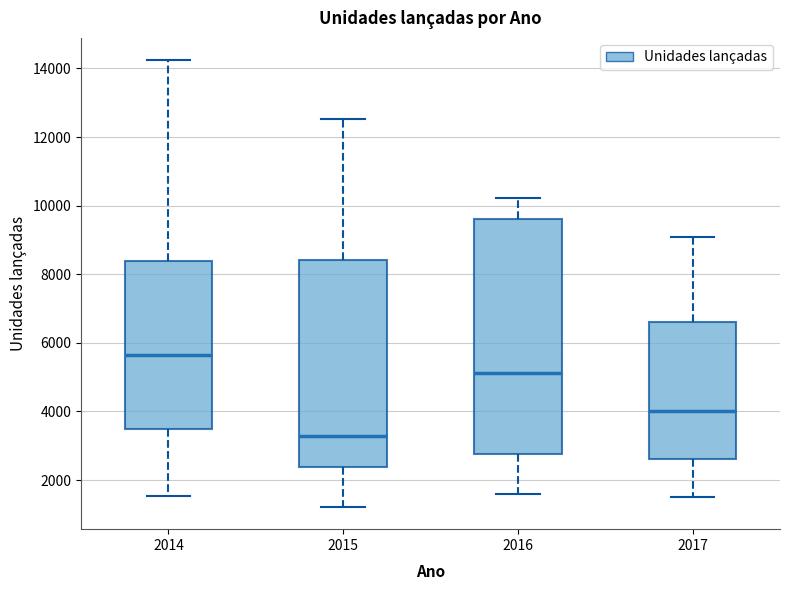

Reading left to right, transcribe this box plot: for each box, give where its median line is, the range the box spans, and where its two whiskers end, as read against the y-axis. The values are not printed on the chart, so give them approximately, as read against the axis.

2014: median 5600, box 3400 to 8400, whiskers 1600 to 14200
2015: median 3200, box 2400 to 8400, whiskers 1200 to 12600
2016: median 5200, box 2800 to 9600, whiskers 1600 to 10200
2017: median 4000, box 2600 to 6600, whiskers 1600 to 9200